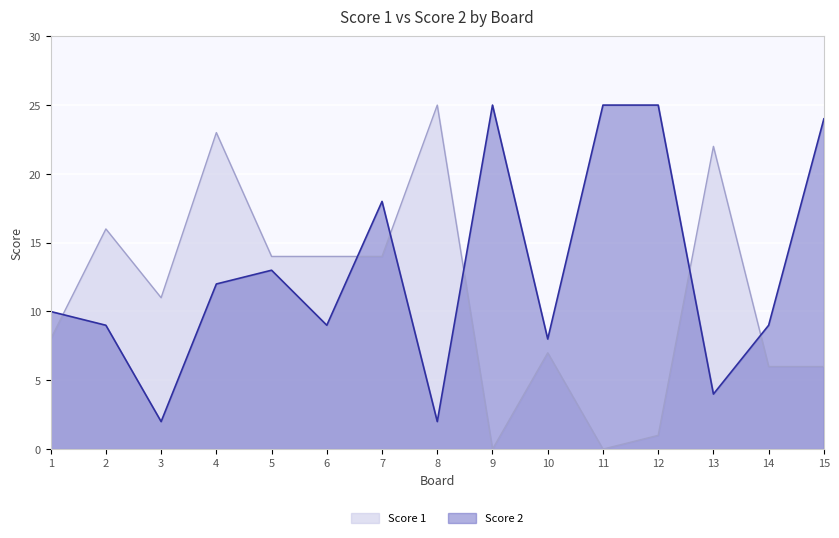

What is the difference between the Score 1 values at 3 and 14?

5